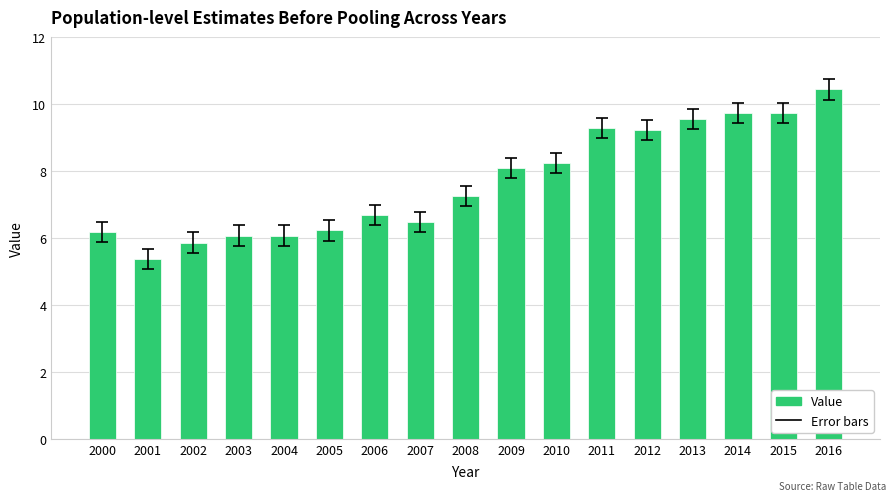

At which label does the data first exceed 7?

2008